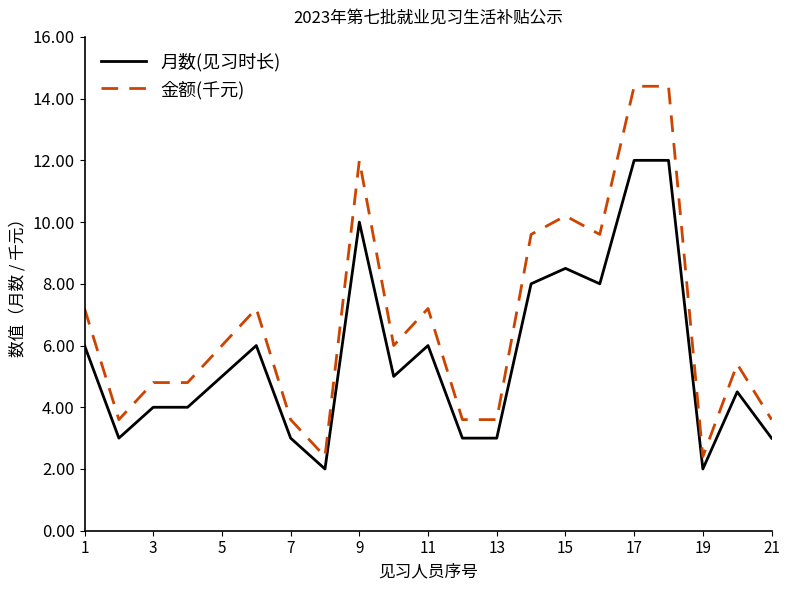

What are all the series names shown in the legend?

月数(见习时长), 金额(千元)